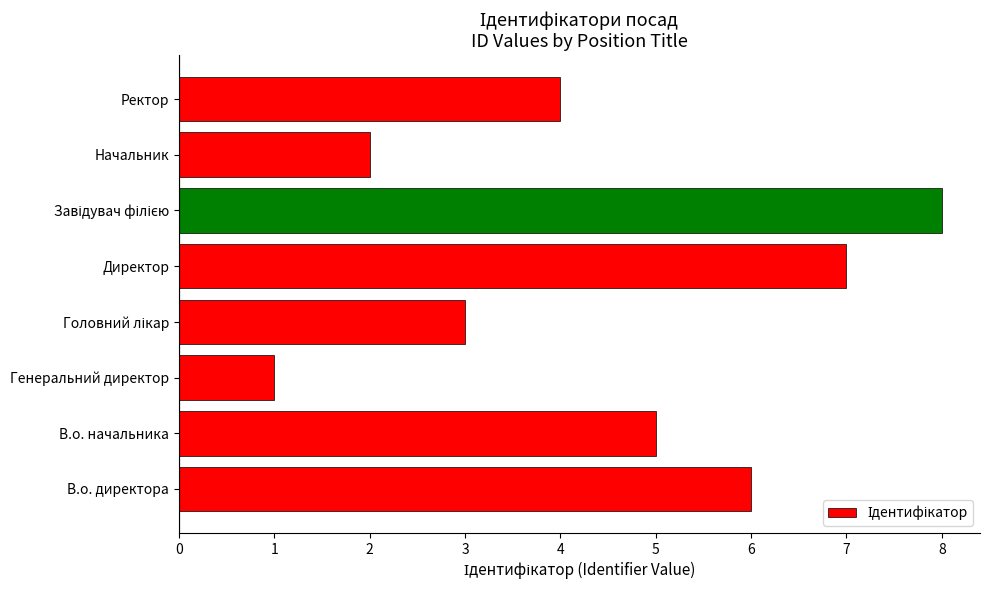

Reading bottom to top, list all the values displayed in this chart.

6	5	1	3	7	8	2	4